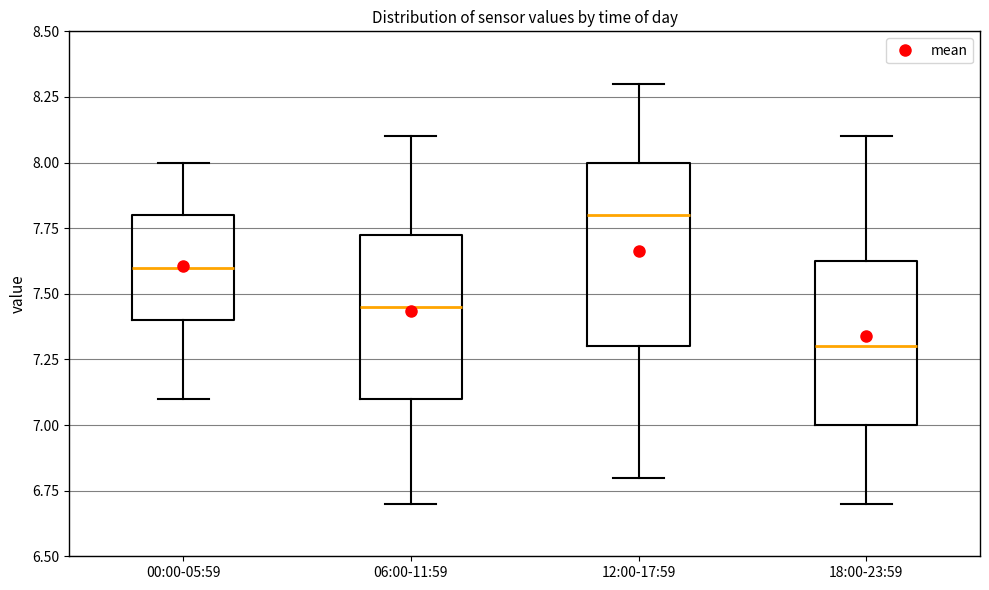

Where does the lower whisker of the box for 06:00-11:59 end on the y-axis? The values are not printed on the chart, so give them approximately, as read against the axis.

6.70